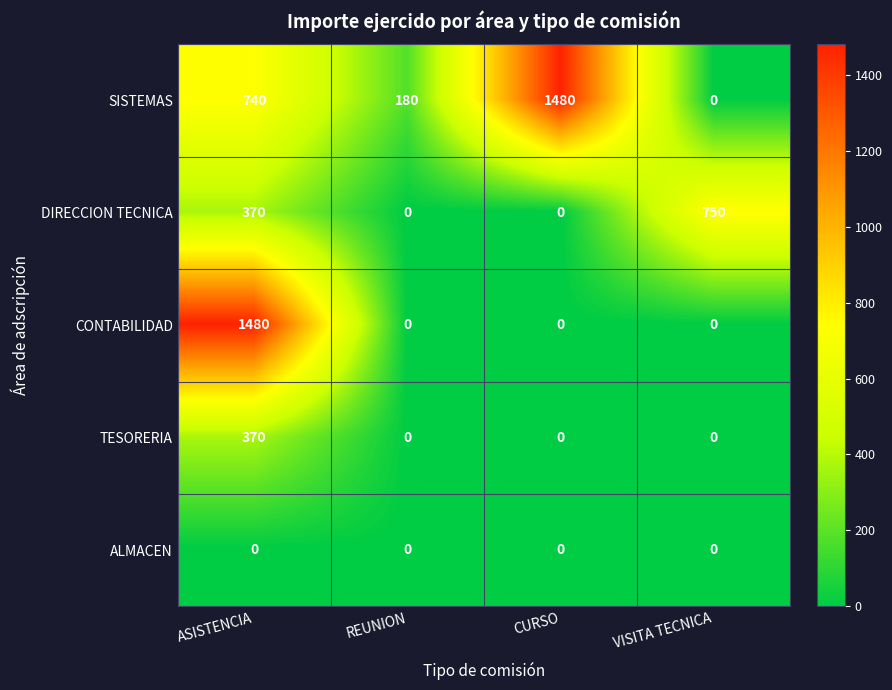

Count the number of data series in this chart.

5